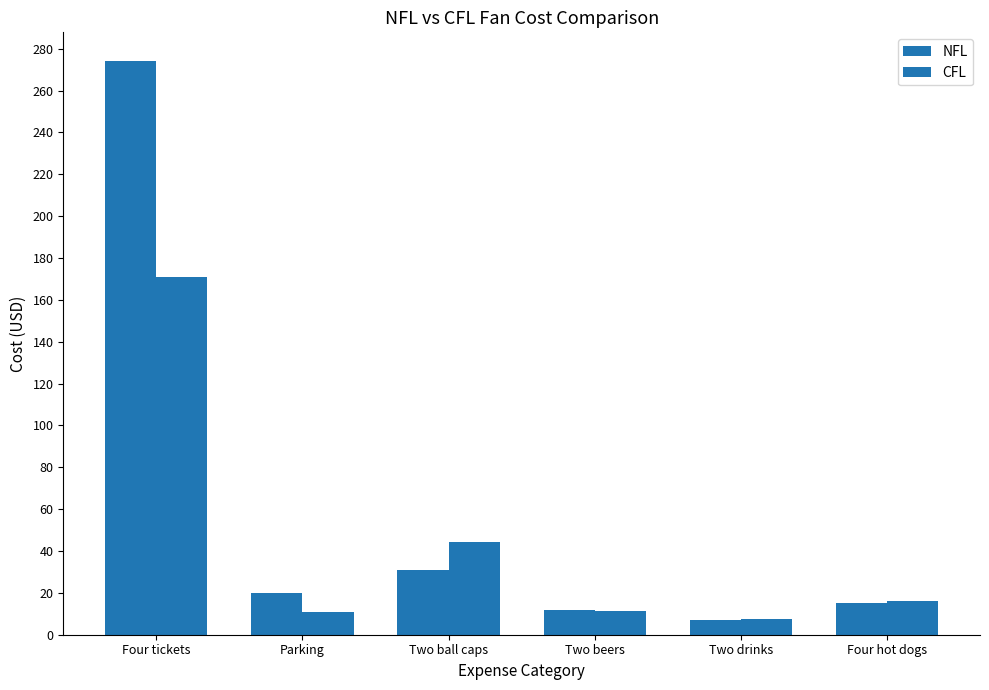

Are the bars horizontal?

No